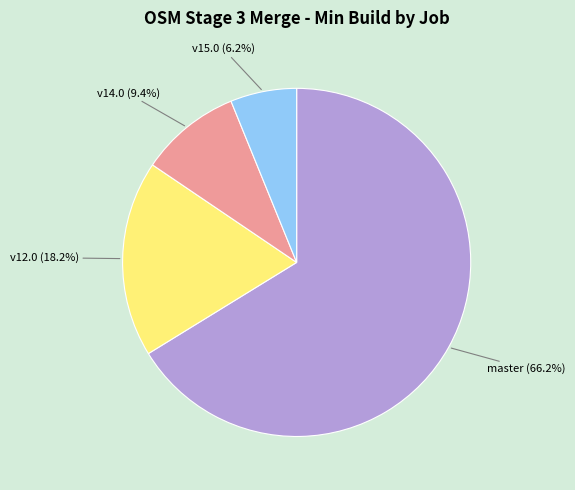

Is there a majority slice in this chart?

Yes